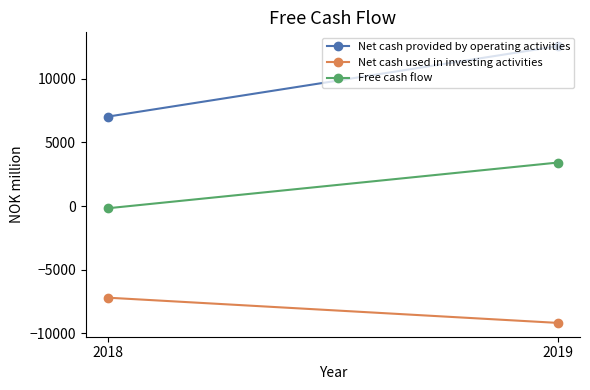

Is this an area chart (filled region under the line)?

No